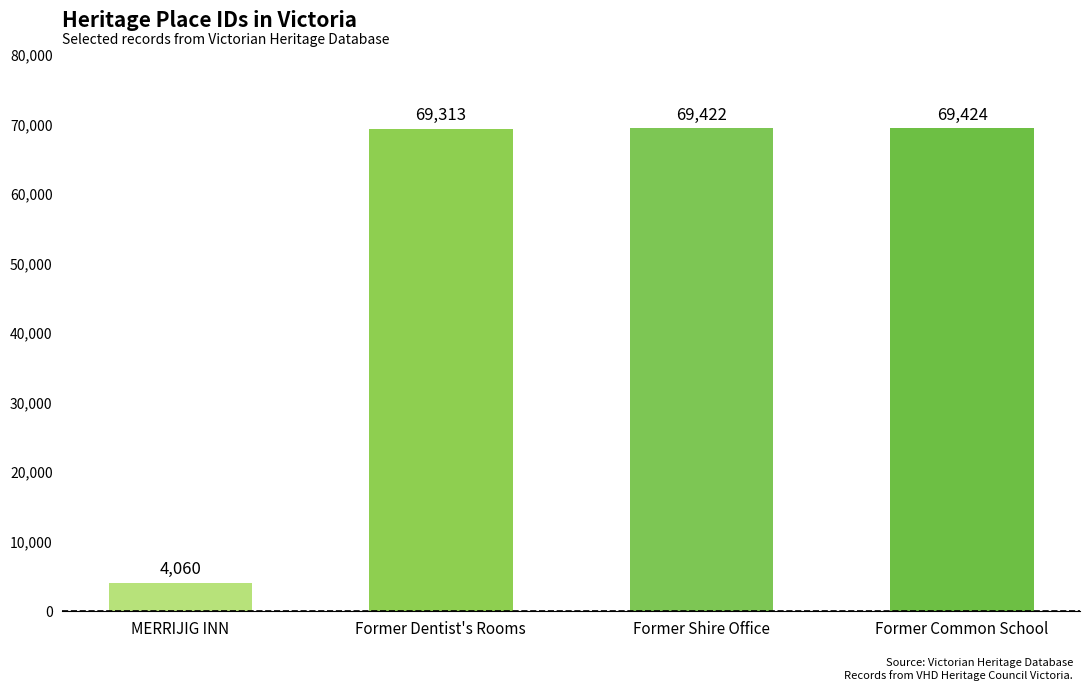

What is the minimum value shown in the chart?

4060